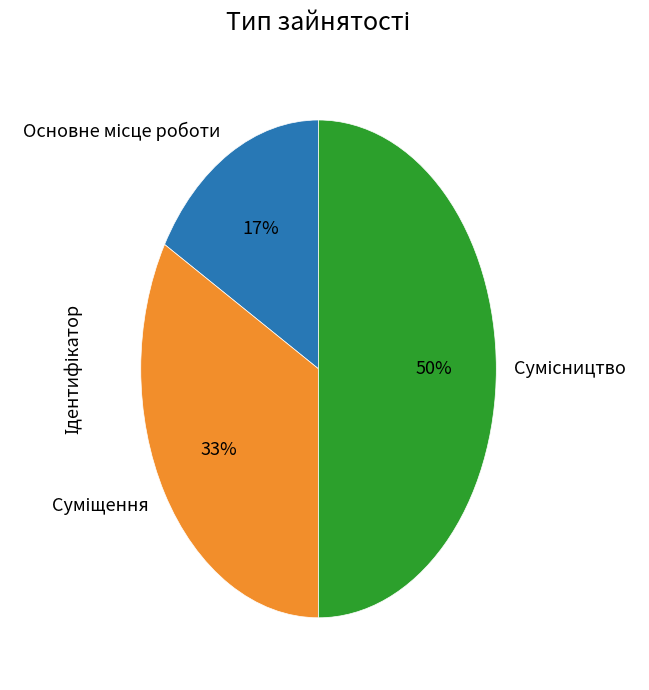

To the nearest percent, what is the average slice percentage?

33%